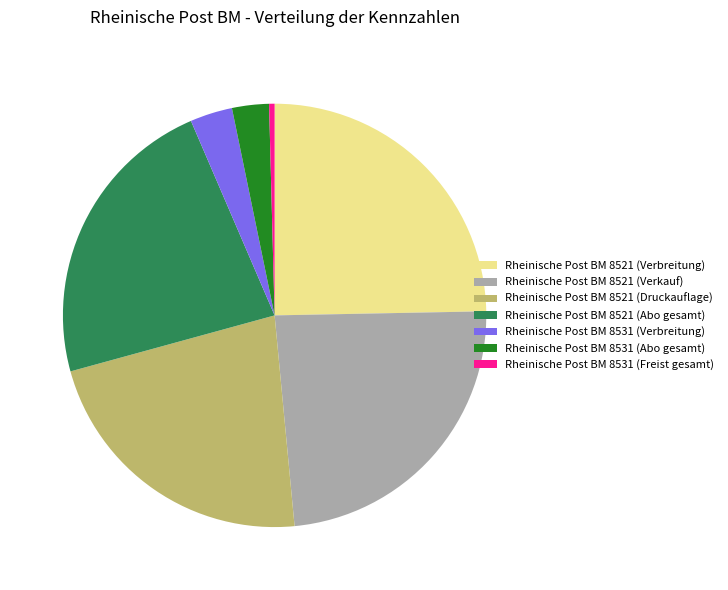

Which category has the biggest portion of the pie?

Rheinische Post BM 8521 (Verbreitung)